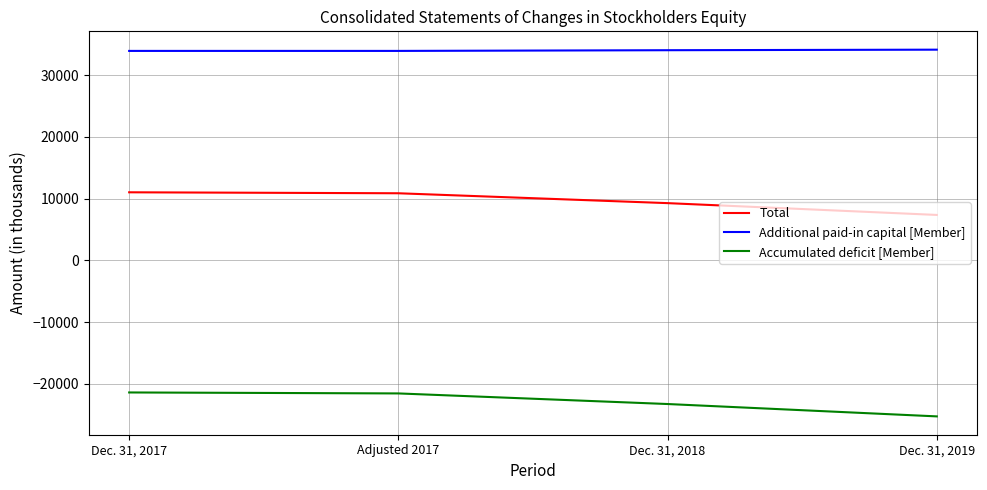

What is the difference between the second highest and second lowest values in the Accumulated deficit [Member] series?

1717